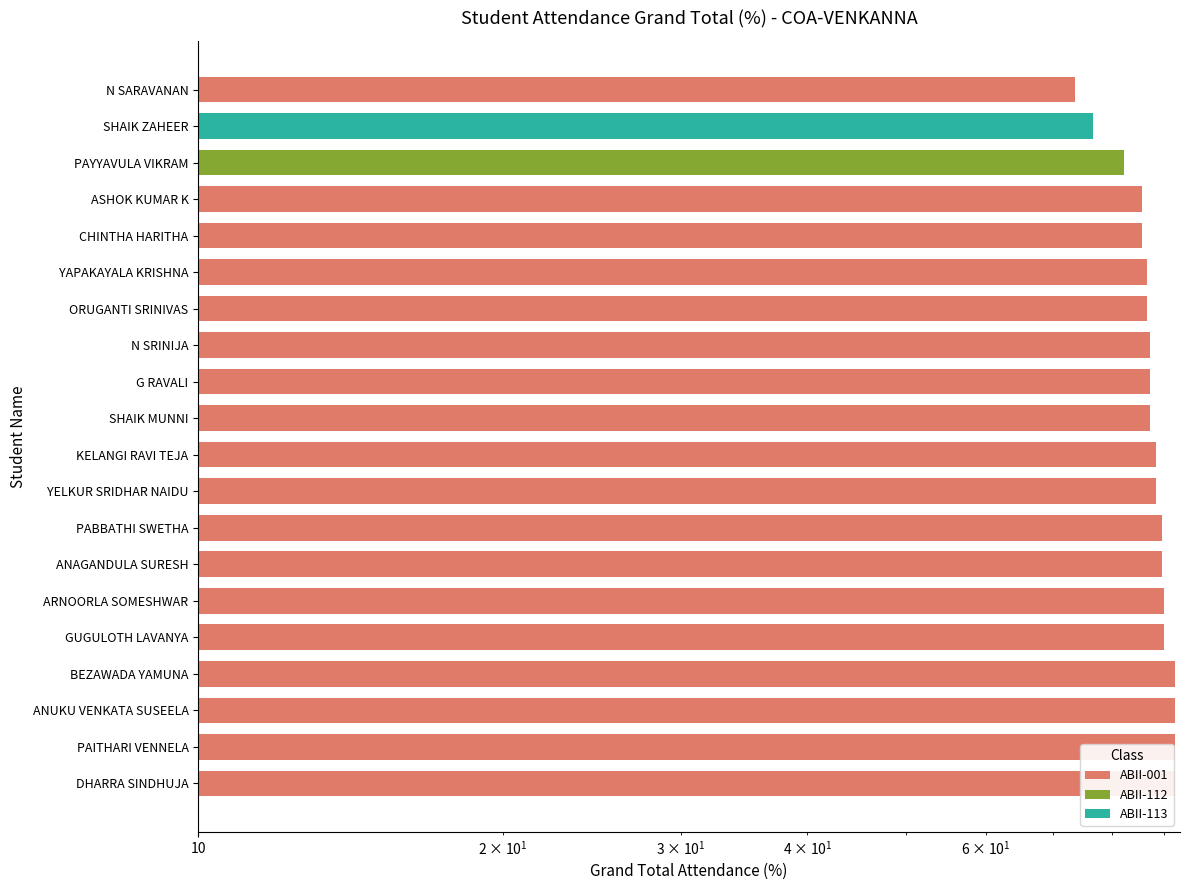

What is the difference between the second highest and minimum values?

18.8